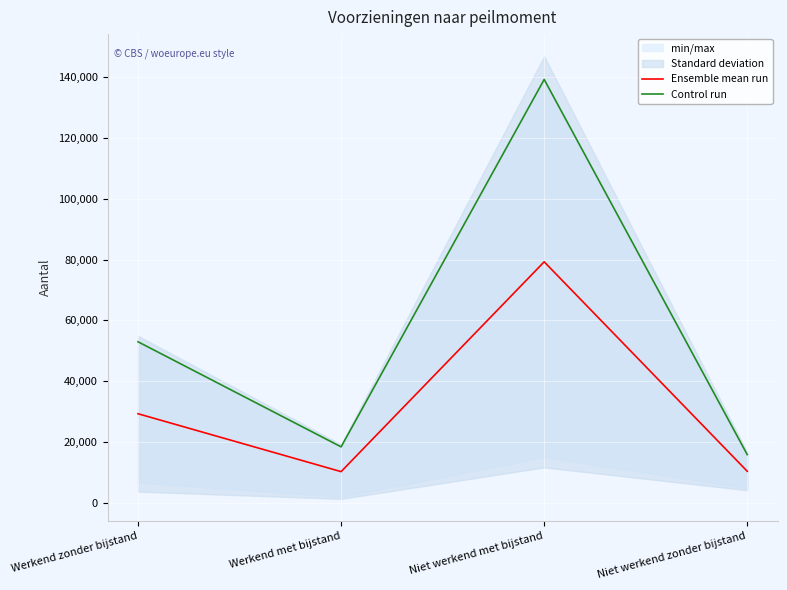

What is the average value of the Control run series?

56622.5